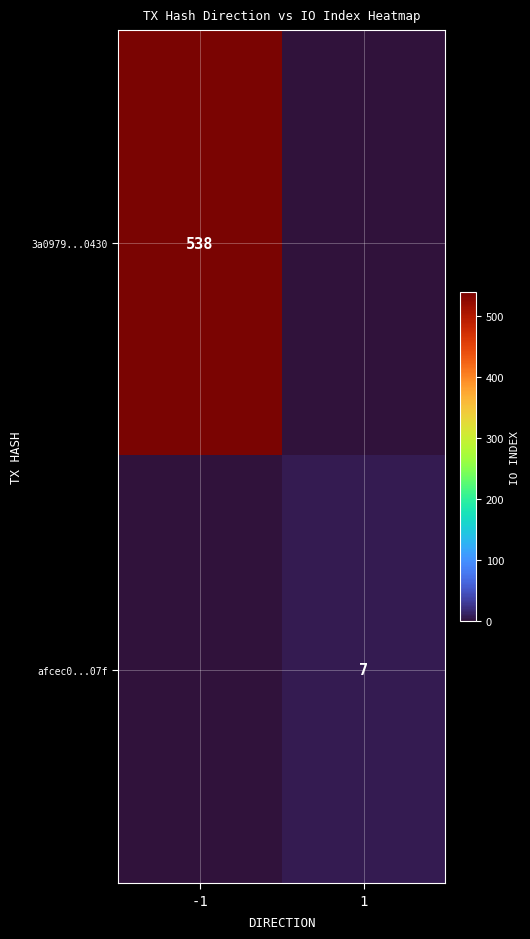

True or false: afcec0...07f has a value of 11 at 1.

False